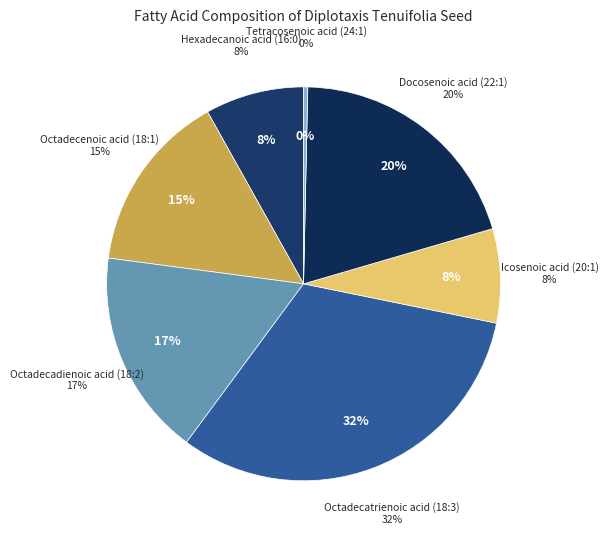

To the nearest percent, what portion does Hexadecanoic acid (16:0) represent?

8%